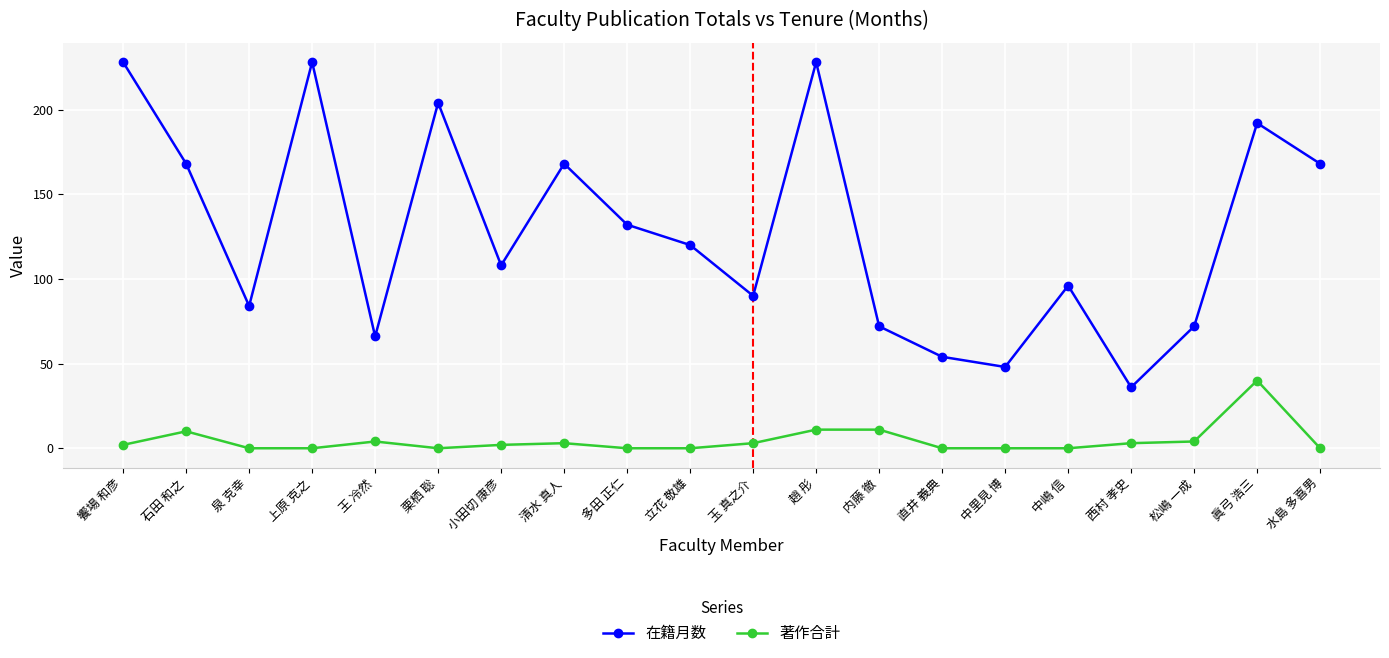

Which series has the widest spread of values?

在籍月数